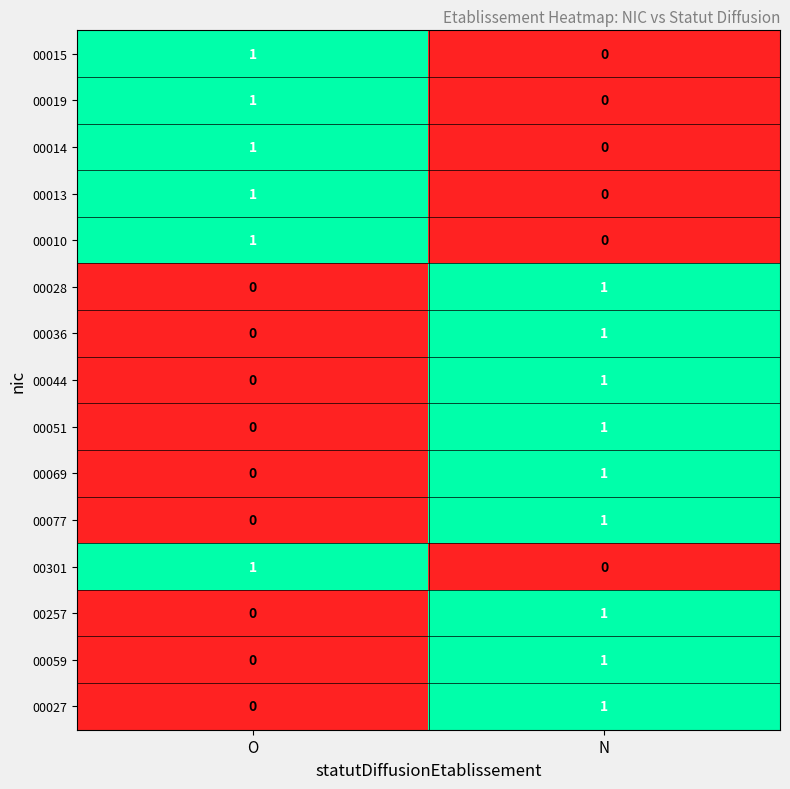

At which label does 00019 reach its peak?

O